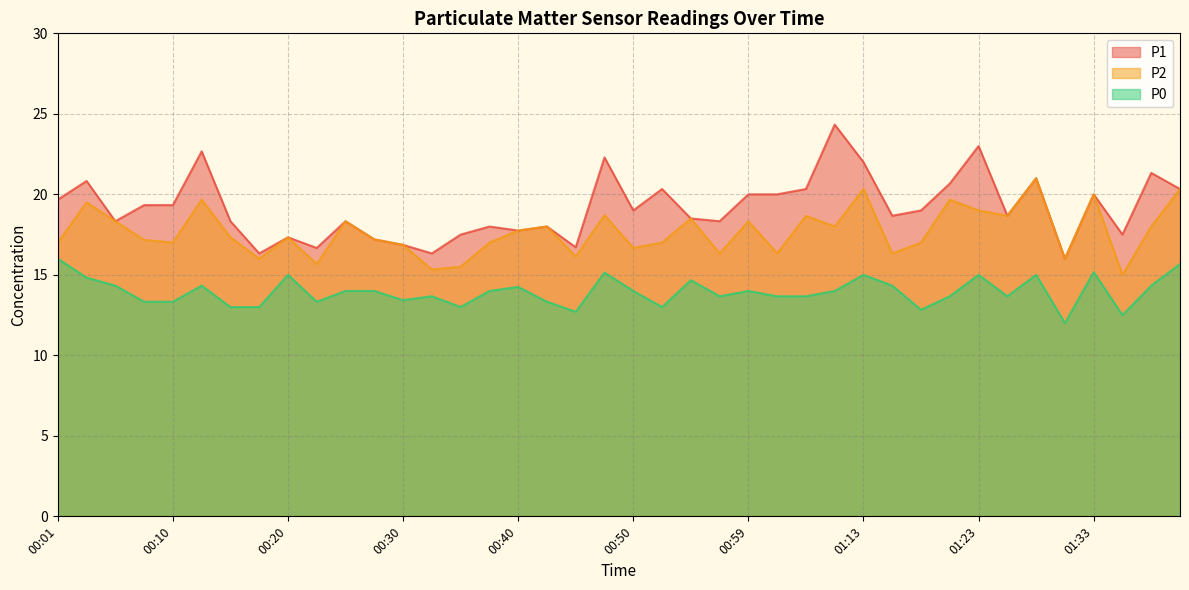

In P0, how many points are lower than both neighbors (excluding endpoints)?

10